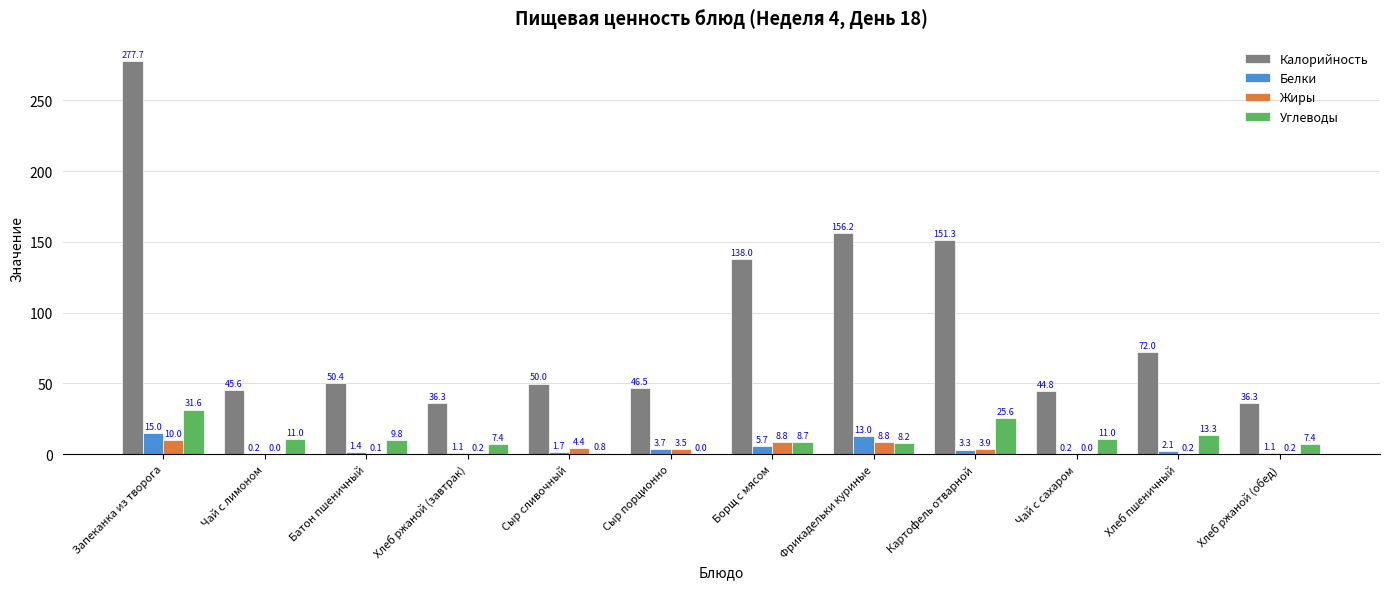

What is the average value of the Калорийность series?

92.1